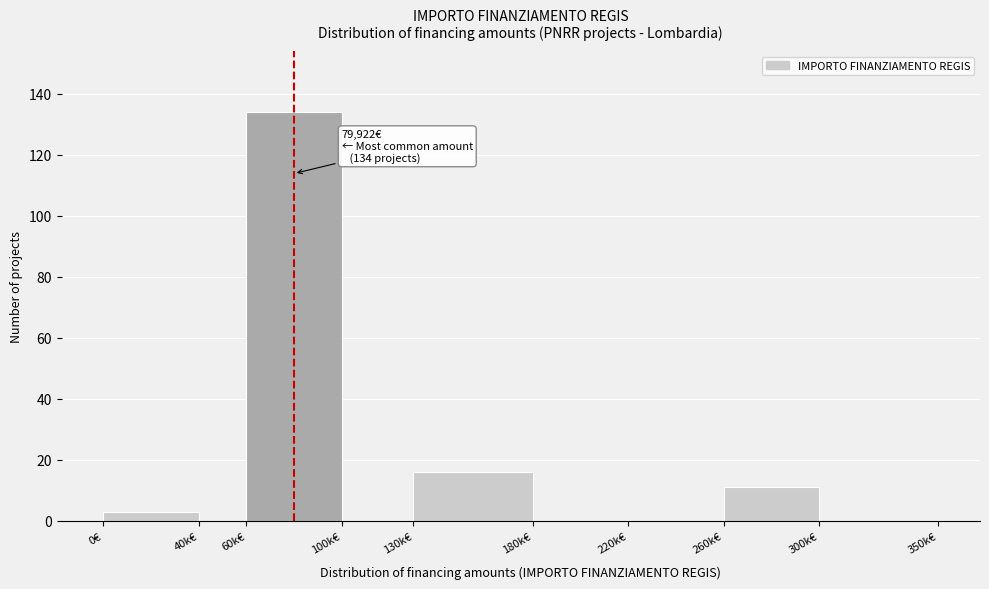

Reading left to right, what are all the values shown in this chart?

0€=3	40k€=0	60k€=134	100k€=0	130k€=16	180k€=0	220k€=0	260k€=11	300k€=0